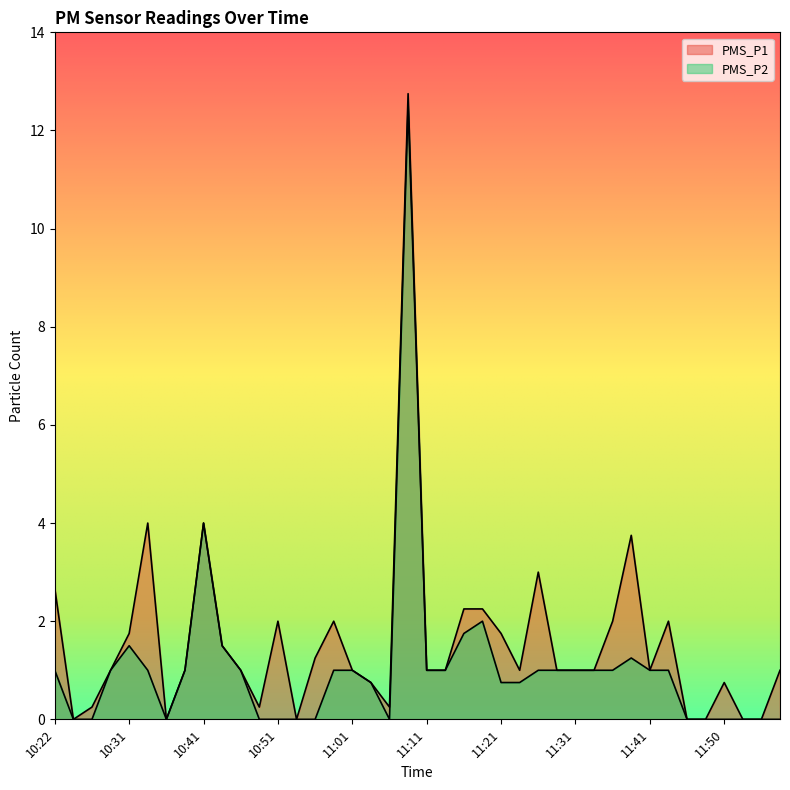

What is the total value across all series at 11:50?

0.8